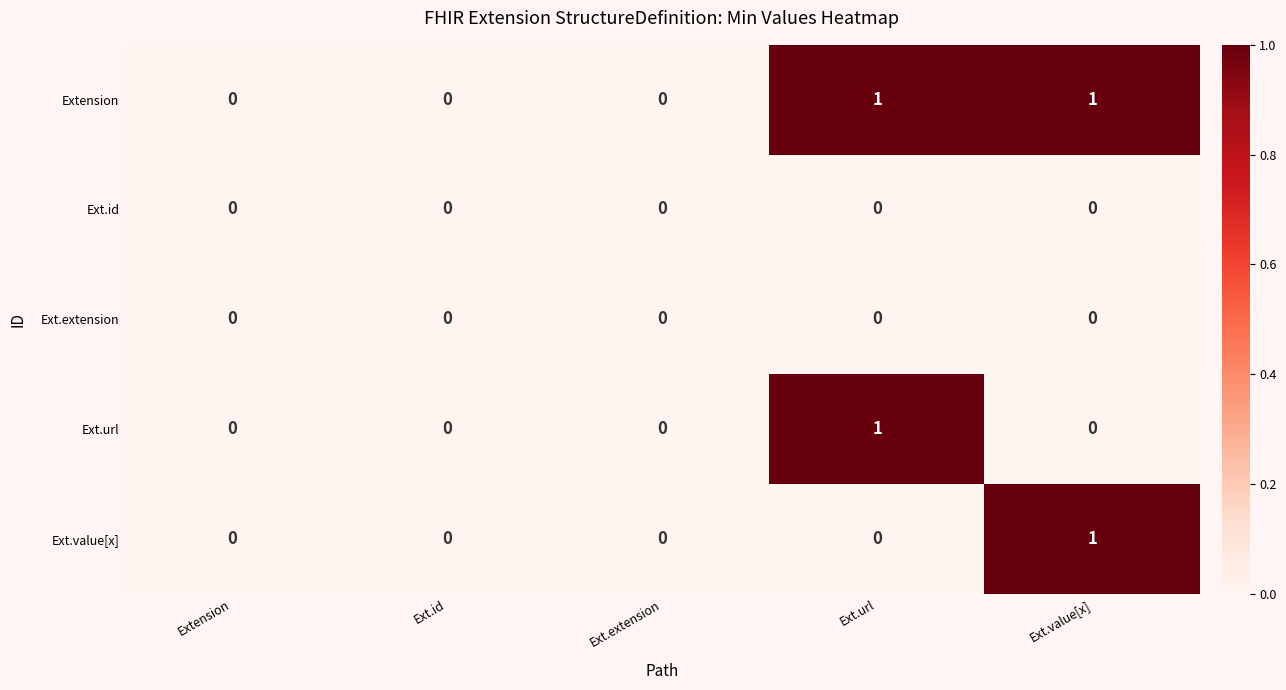

Is it true that Ext.url equals 1 at Ext.value[x]?

False